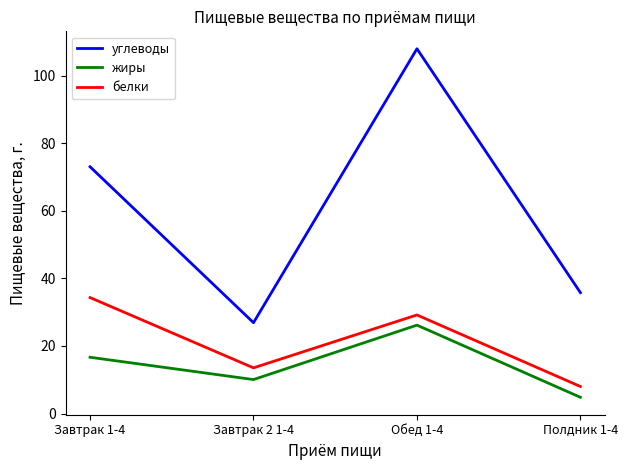

What is the spread (max minus min) of values at Завтрак 1-4?

56.4